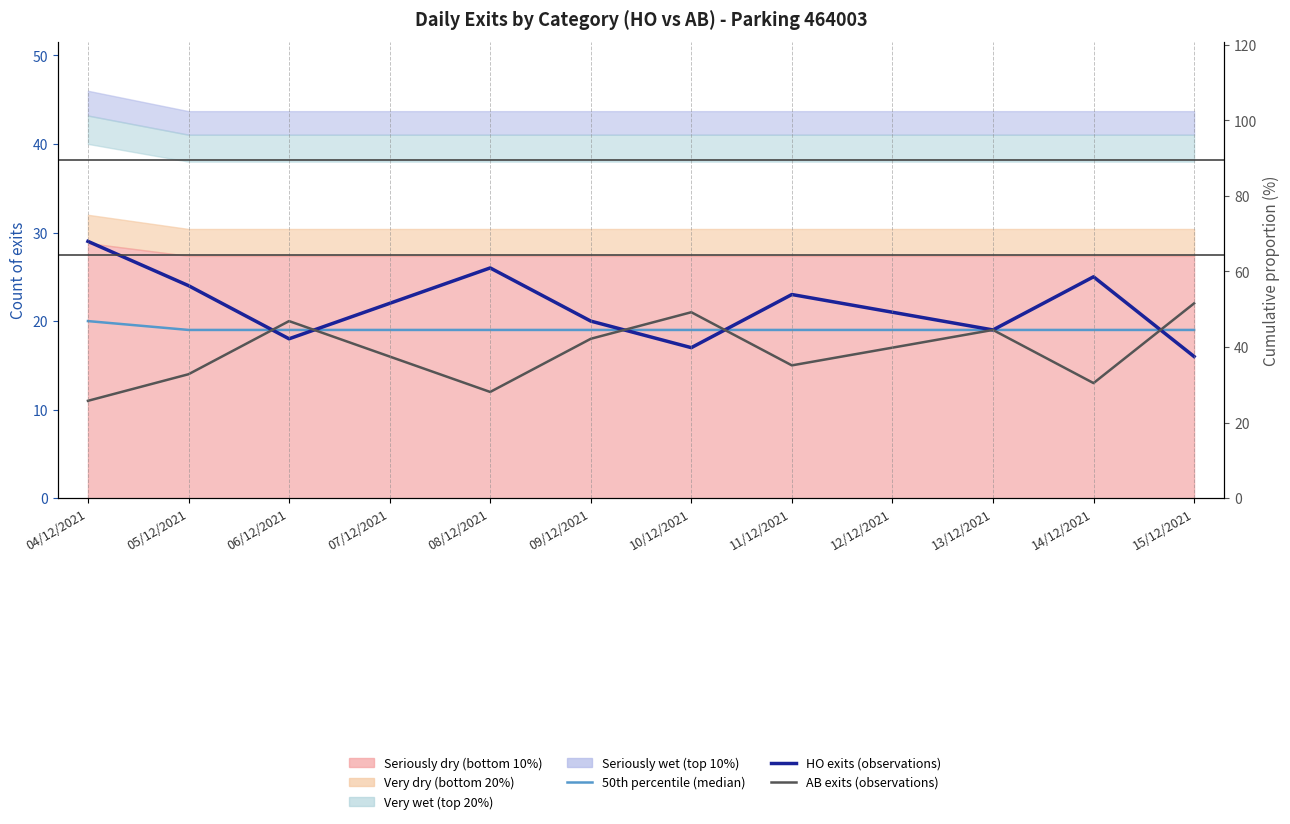

The value of HO exits (observations) at 06/12/2021 is 18. True or false?

True